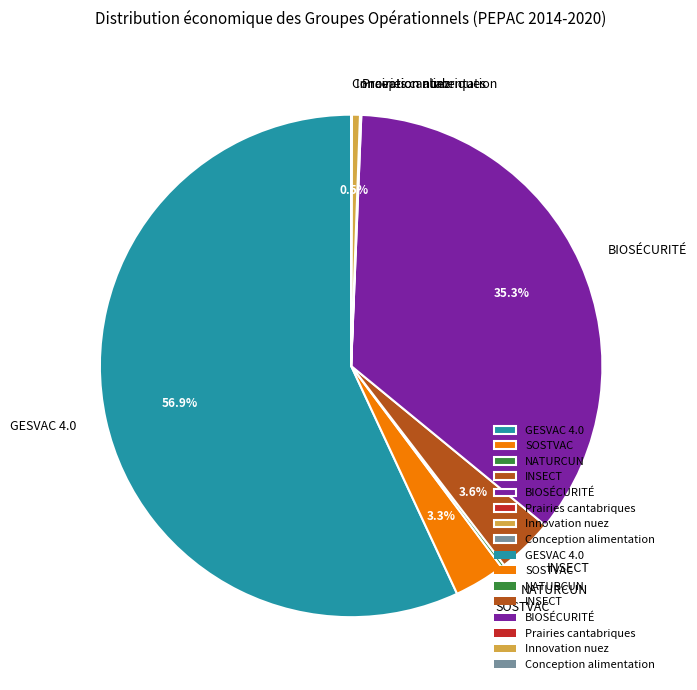

The GESVAC 4.0 slice represents 45% of the pie. True or false?

False